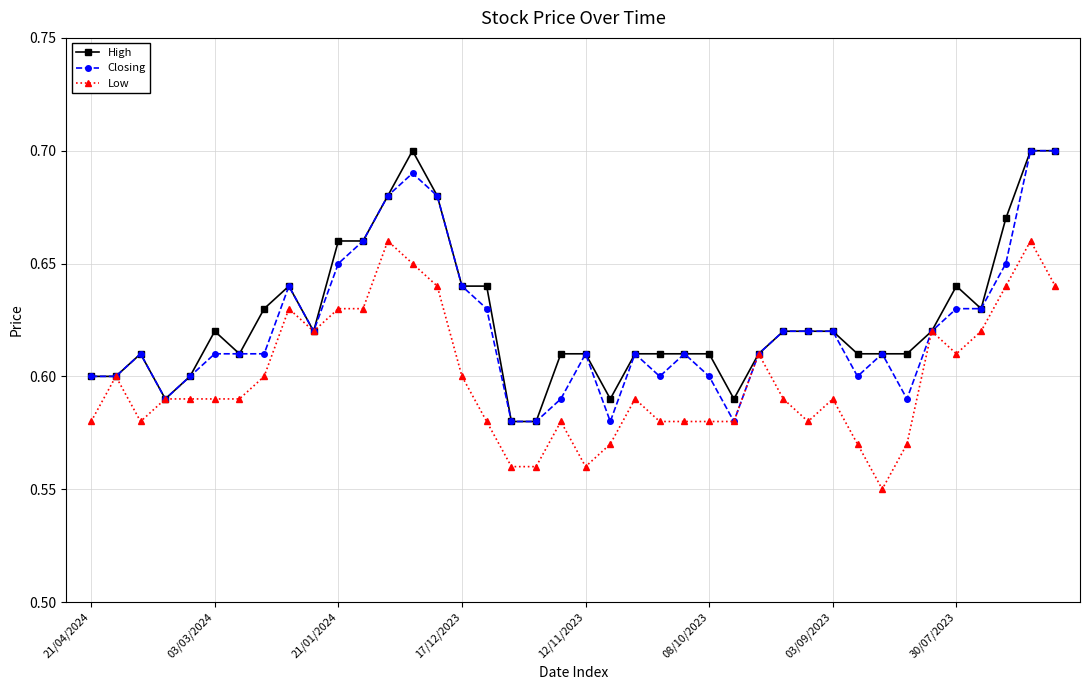

At how many categories does at least one series exceed 0?

40